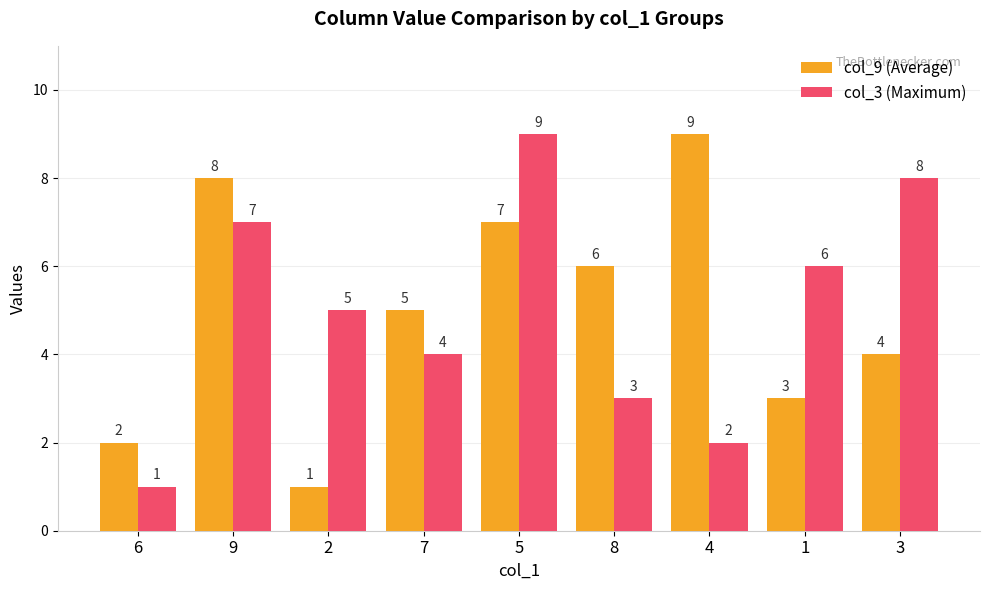

What is the difference between the maximum and minimum values in the col_9 (Average) series?

8